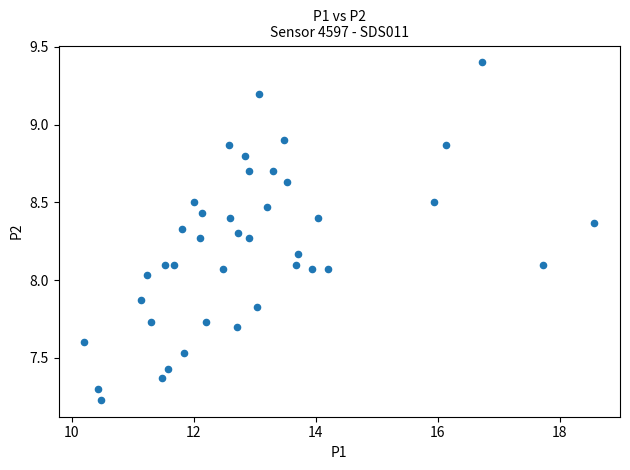

What is the range of Y values (max minus min)?

2.2